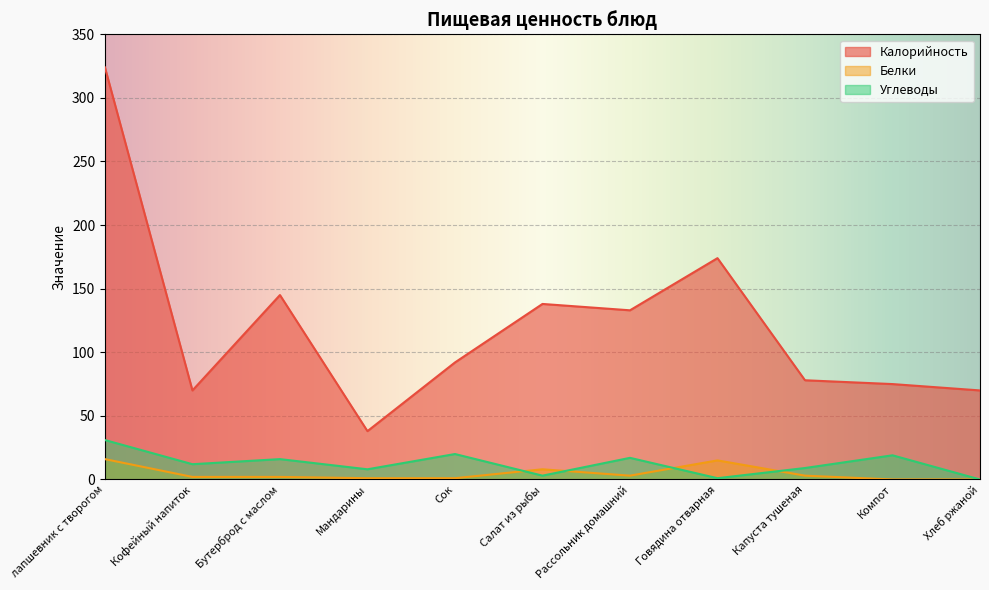

At how many categories does at least one series exceed 43?

10